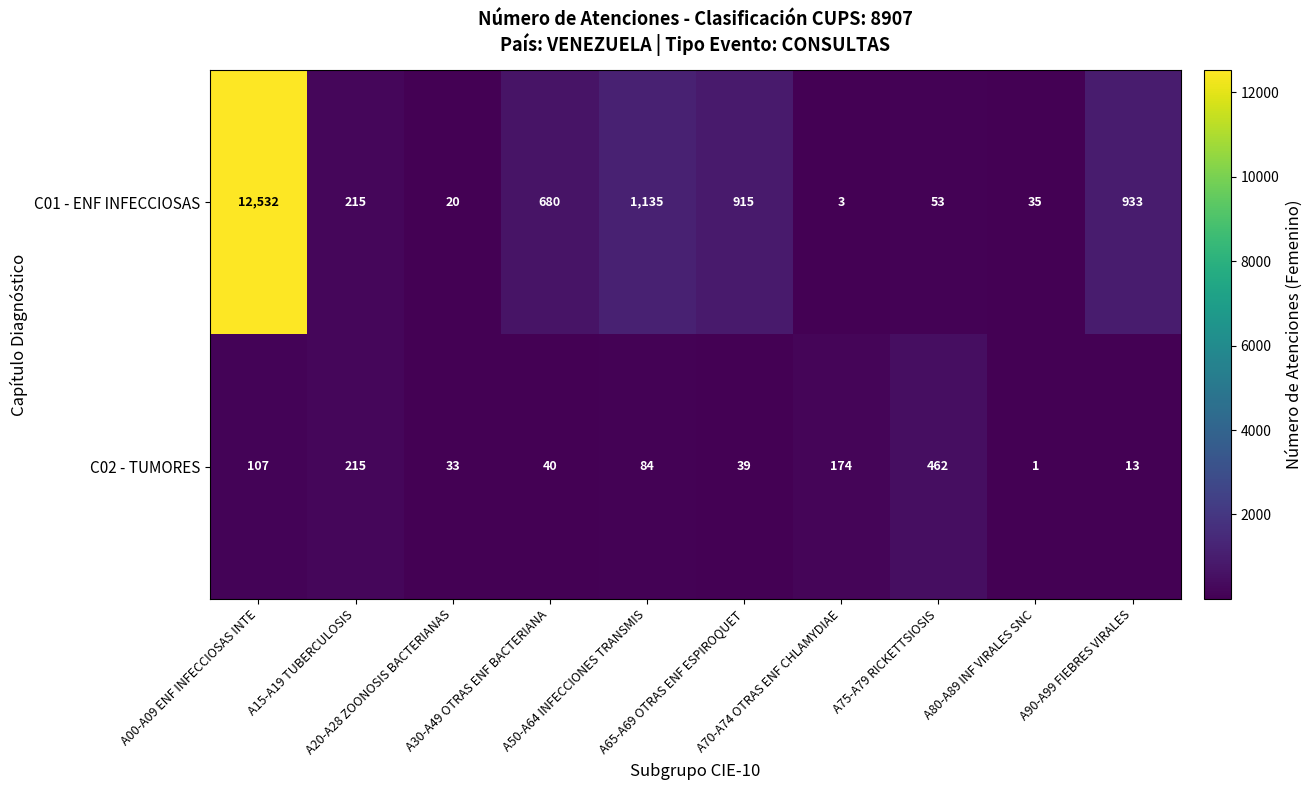

List the series in order of their overall mean, lowest first.

C02 - TUMORES, C01 - ENF INFECCIOSAS